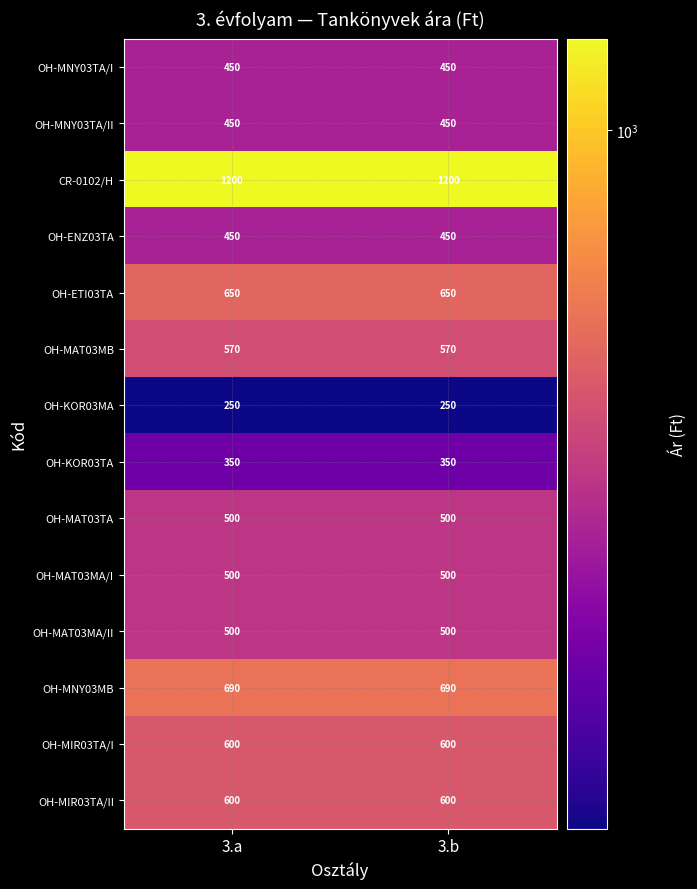

What is the difference between the highest and lowest values at 3.b?

950